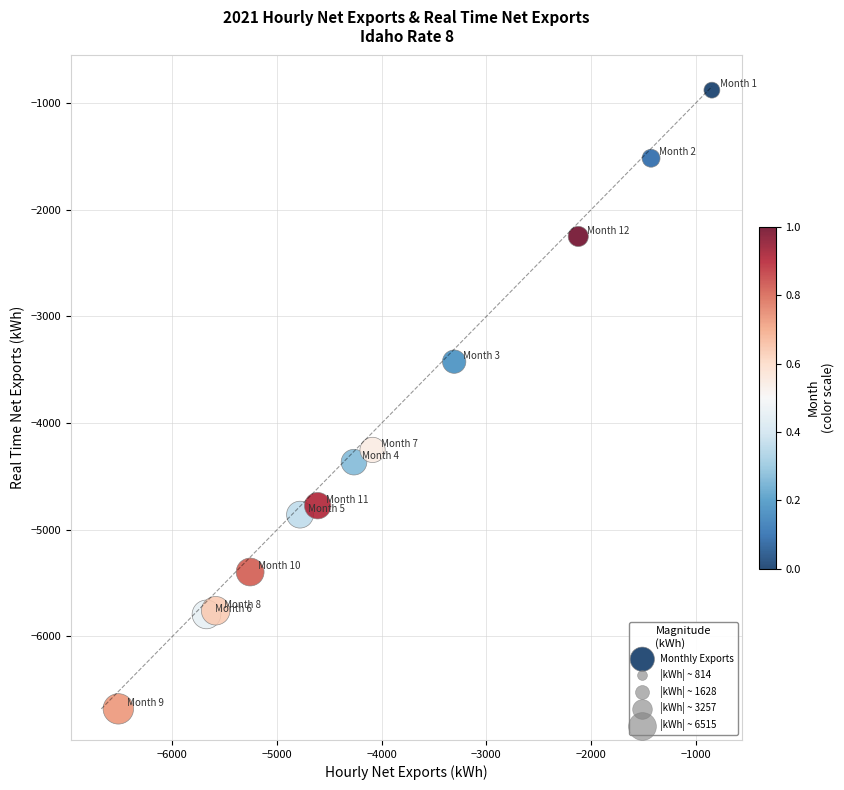

What is the average Y value?

-4162.0